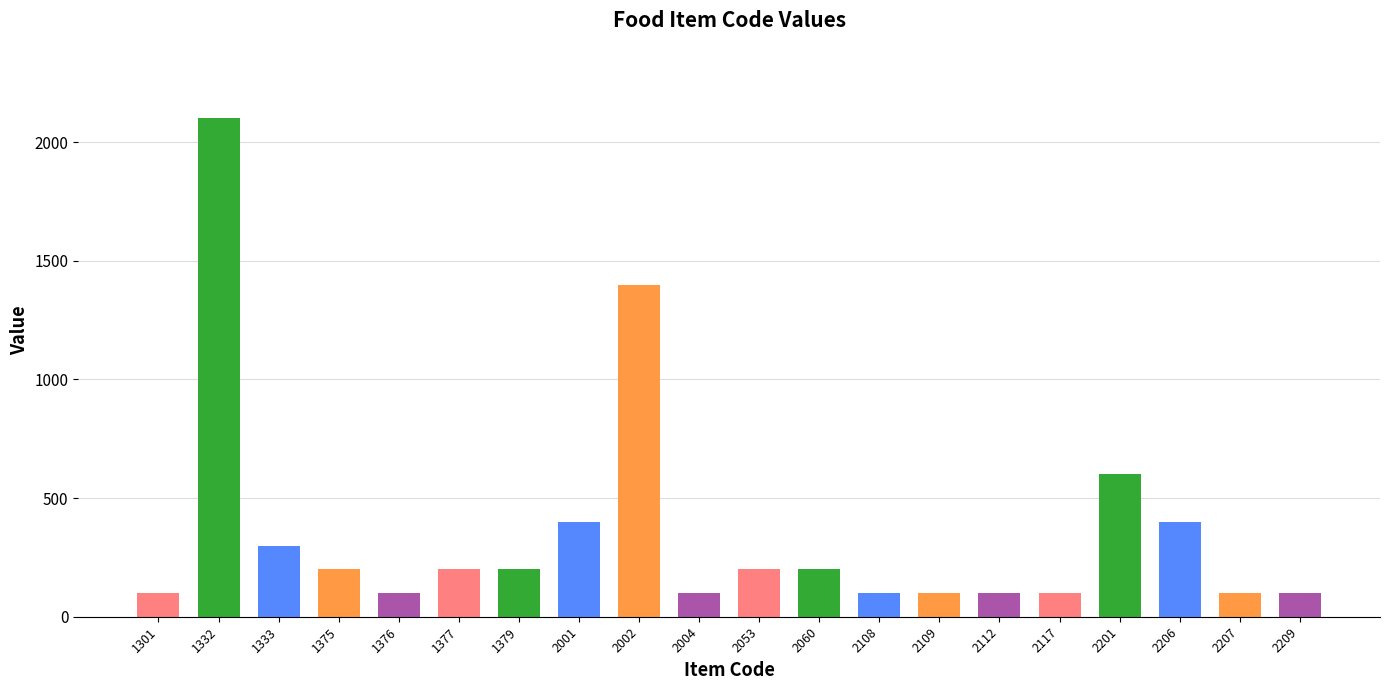

Reading right to left, transcribe all the data shown in this chart.

2209=100	2207=100	2206=400	2201=600	2117=100	2112=100	2109=100	2108=100	2060=200	2053=200	2004=100	2002=1400	2001=400	1379=200	1377=200	1376=100	1375=200	1333=300	1332=2100	1301=100